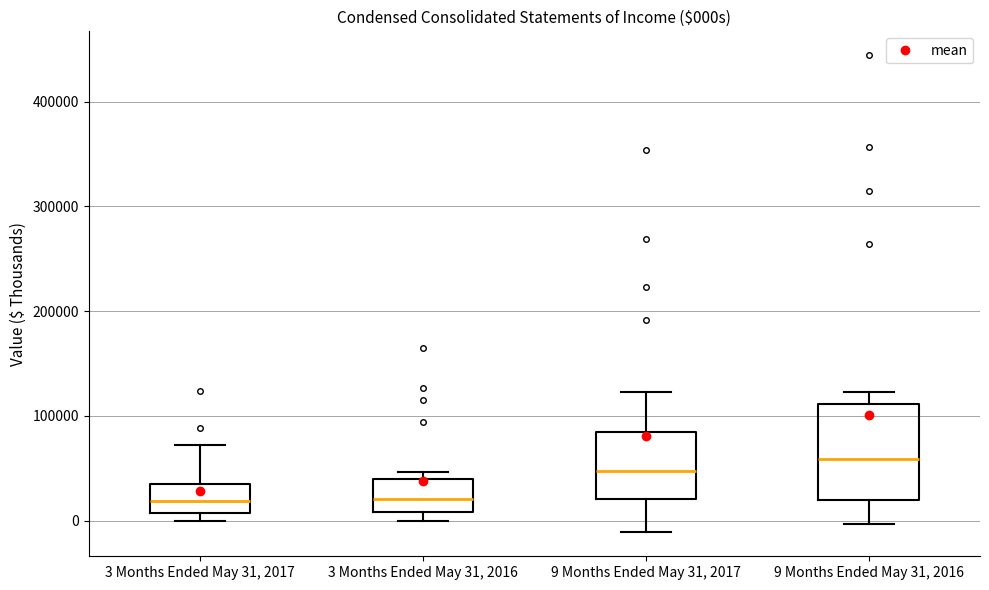

Reading left to right, read every box against the y-axis: the position of its median line, the range the box covers, and the ends of its whiskers. The values are not printed on the chart, so give them approximately, as read against the axis.

3 Months Ended May 31, 2017: median 20000, box 10000 to 40000, whiskers 0 to 70000
3 Months Ended May 31, 2016: median 20000, box 10000 to 40000, whiskers 0 to 50000
9 Months Ended May 31, 2017: median 50000, box 20000 to 90000, whiskers -10000 to 120000
9 Months Ended May 31, 2016: median 60000, box 20000 to 110000, whiskers 0 to 120000